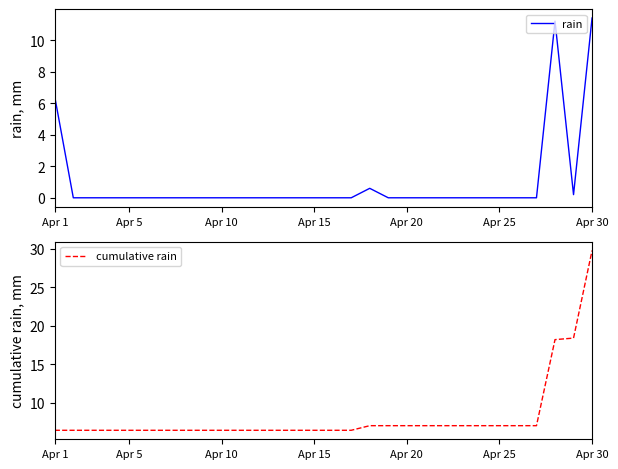

What is the maximum value for rain?

11.4